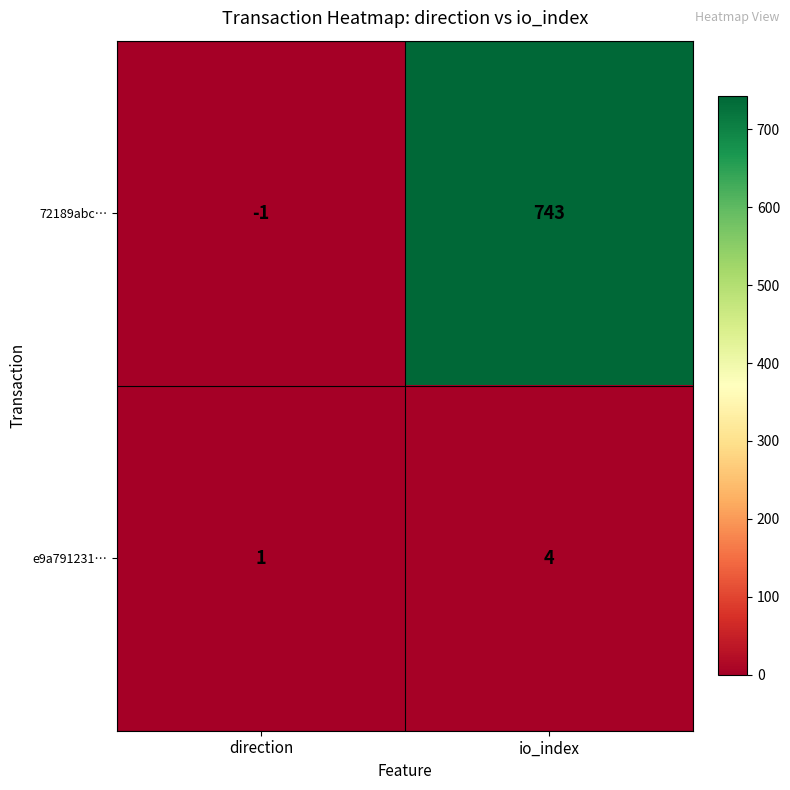

Reading left to right, what are all the values shown in this chart?

72189abc…: direction=-1	io_index=743
e9a791231…: direction=1	io_index=4